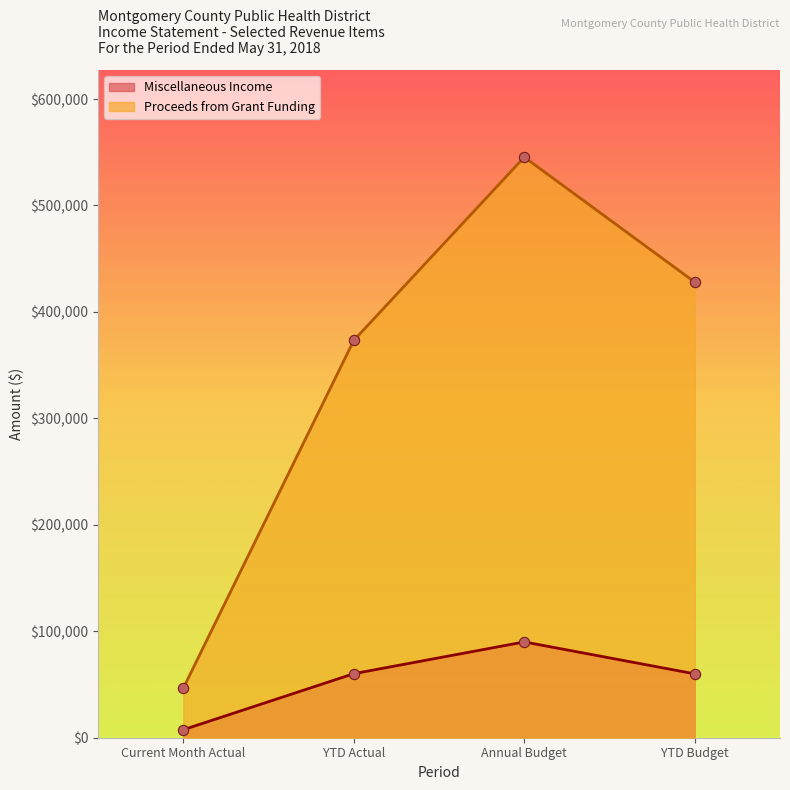

Which series has the largest total across all categories?

Proceeds from Grant Funding